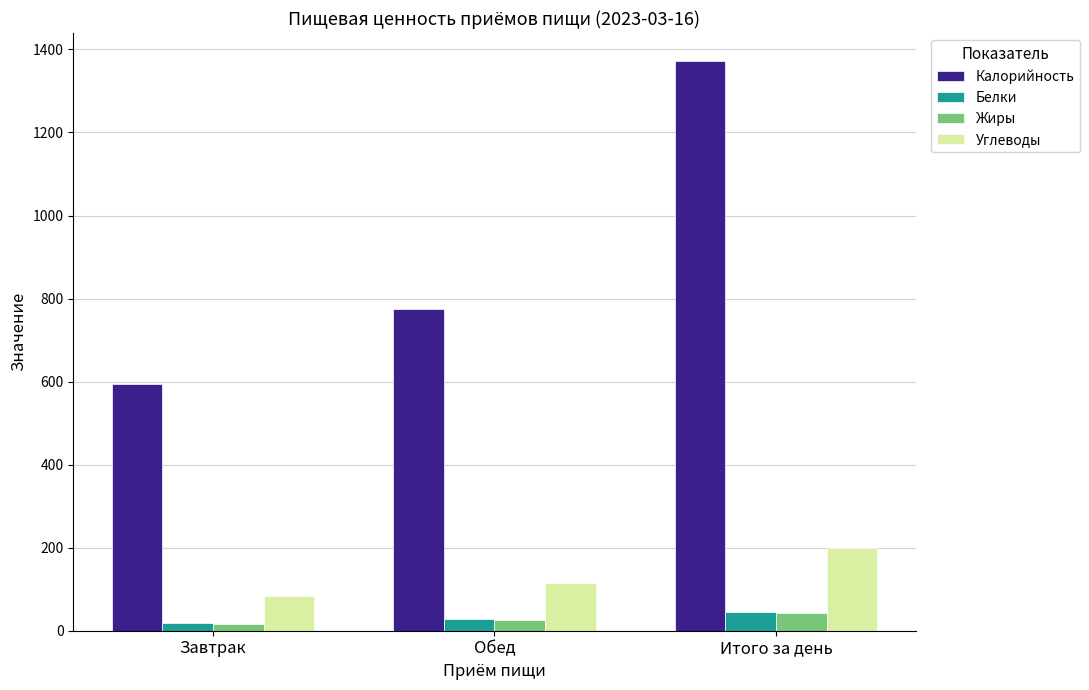

Which category has the highest value across all series?

Итого за день